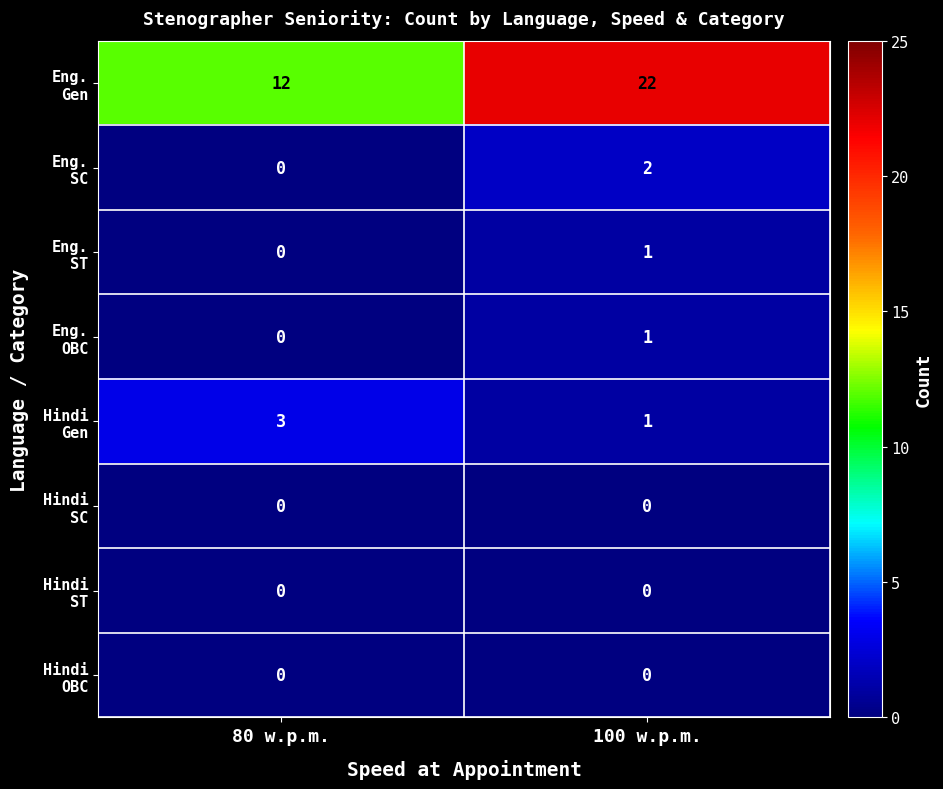

At which category is the sum across all series the highest?

100 w.p.m.